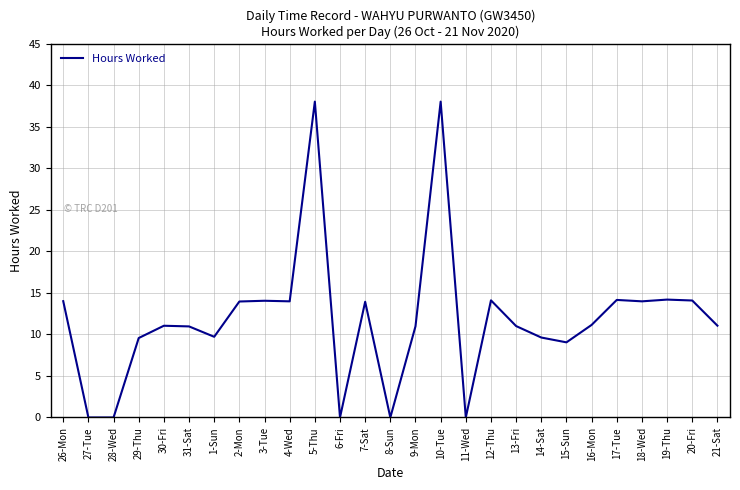

What position from the left is 21-Sat?

27